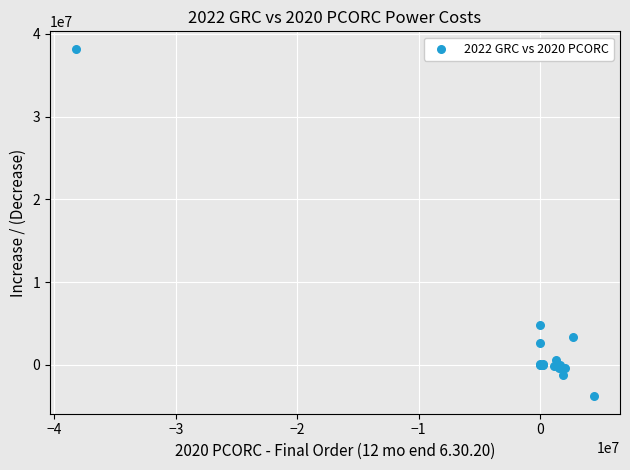

What Y value in the scatter plot is closest to 17196895?

4856968.6